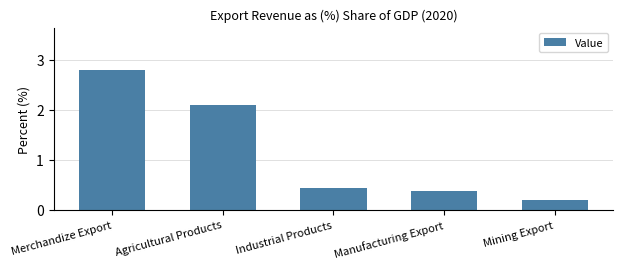

How many series are shown in this chart?

1